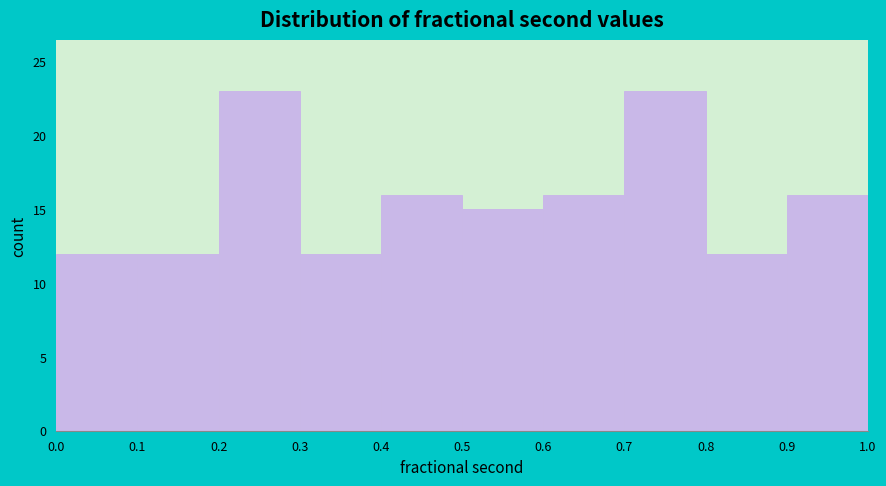

What is the height of the bar covering 0.8 to 0.9 on the x-axis? The values are not printed on the chart, so give them approximately, as read against the axis.

12